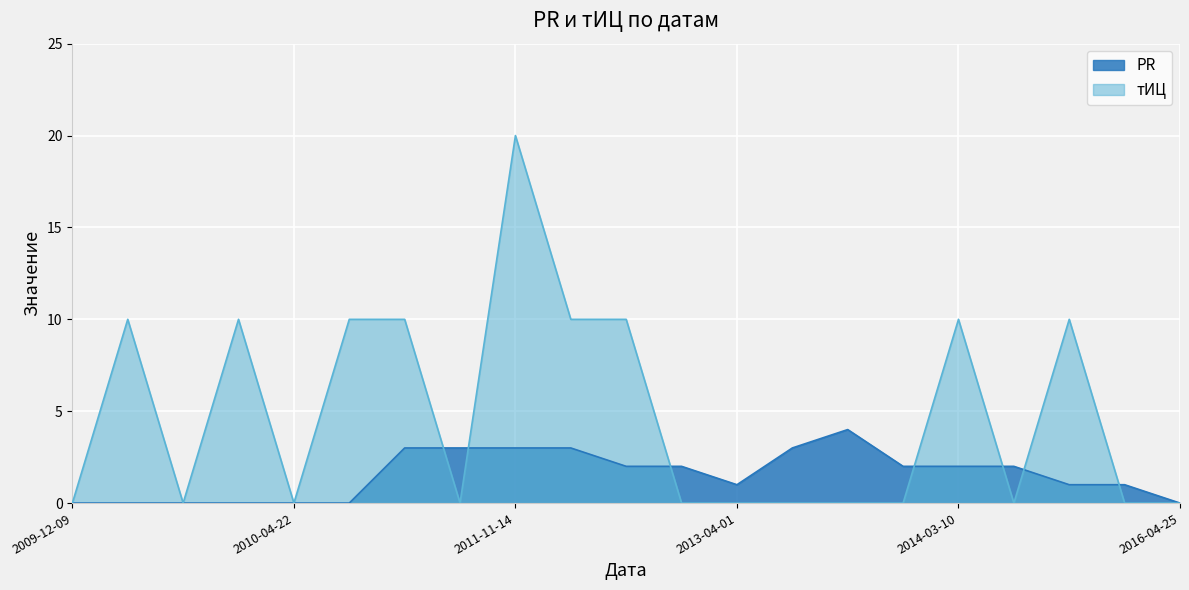

Rank the series by their maximum value, from highest to lowest.

тИЦ, PR